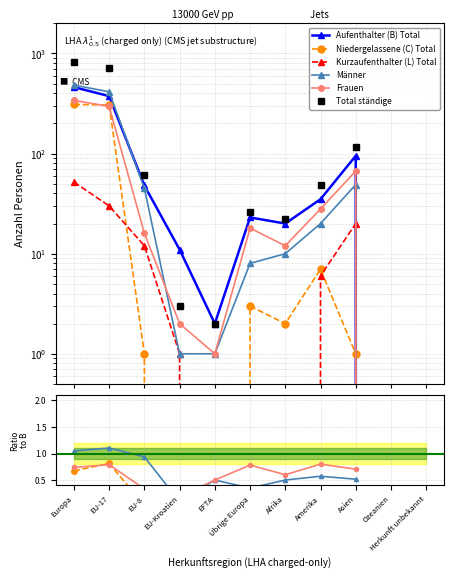

What position from the right is EFTA?

7